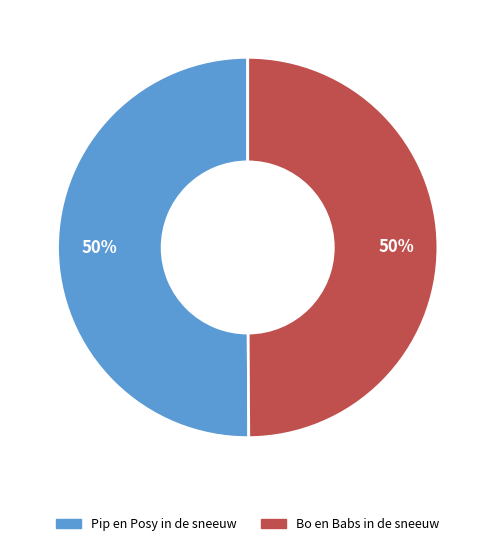

How many segments does this pie chart have?

2